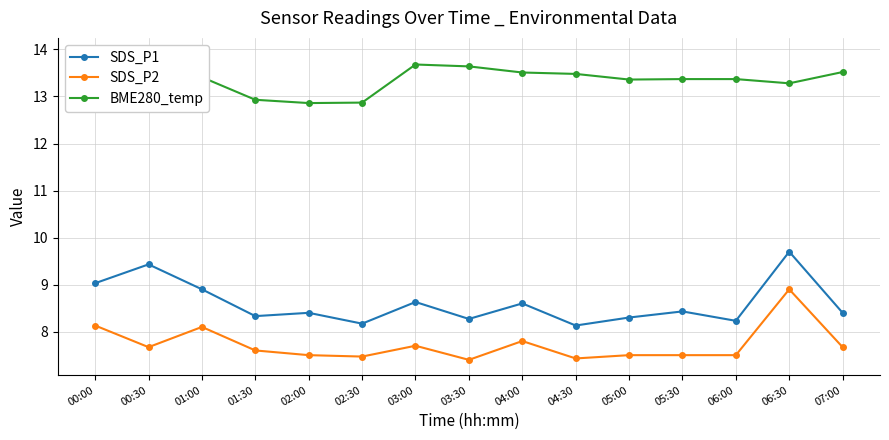

Is it true that SDS_P1 equals 12.0 at 00:00?

False